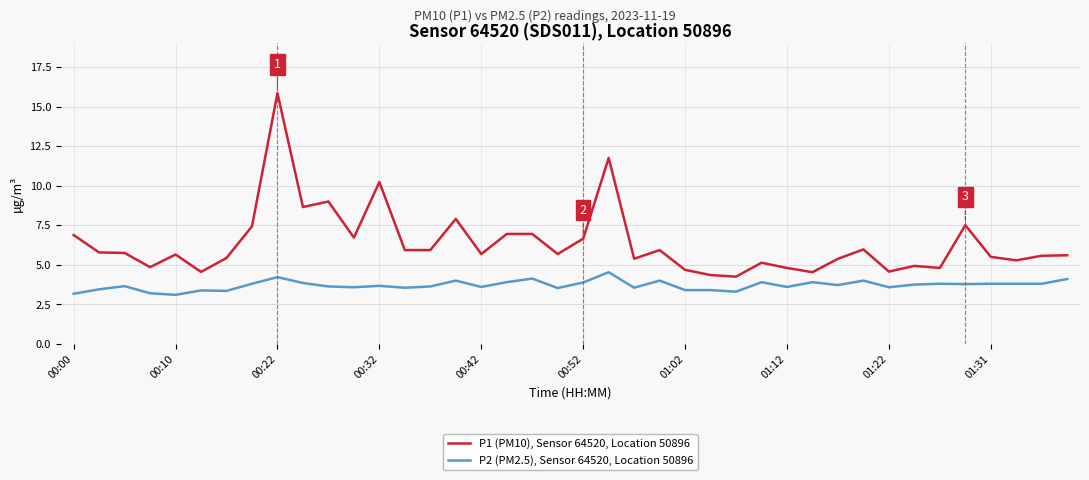

How many distinct data groups are displayed?

2